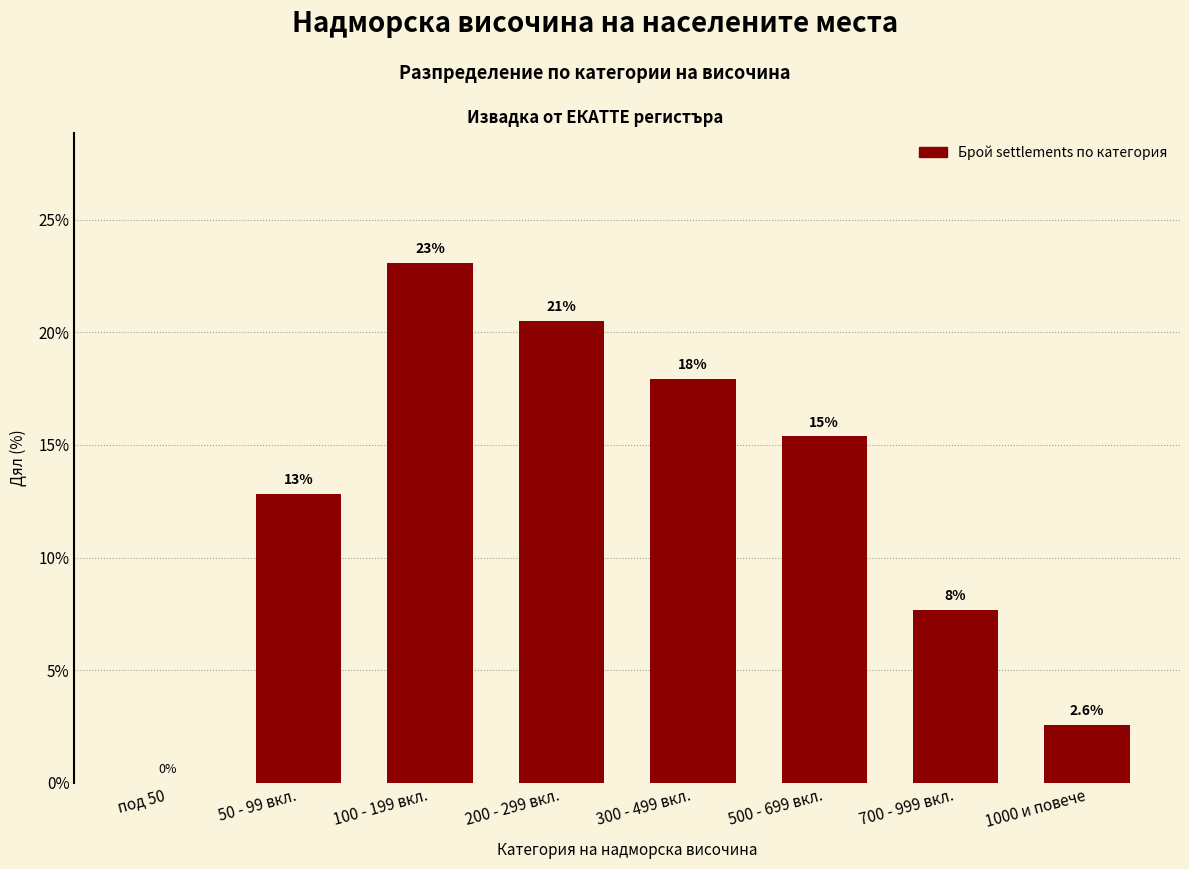

Reading right to left, list all the values displayed in this chart.

1000 и повече=2.6	700 - 999 вкл.=7.7	500 - 699 вкл.=15.4	300 - 499 вкл.=17.9	200 - 299 вкл.=20.5	100 - 199 вкл.=23.1	50 - 99 вкл.=12.8	под 50=0.0